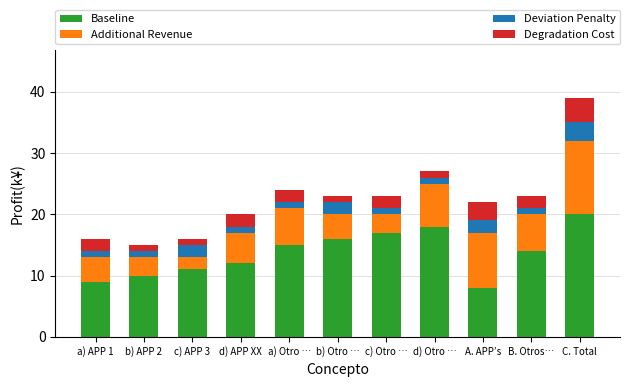

What is the lowest value of the Baseline series?

8